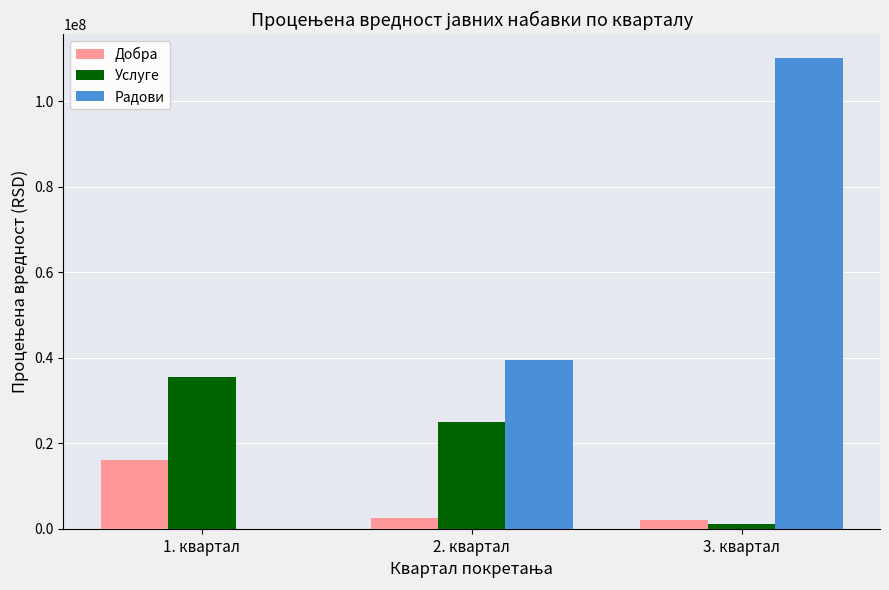

Is the value of Радови at 3. квартал greater than the value of Услуге at 3. квартал?

Yes